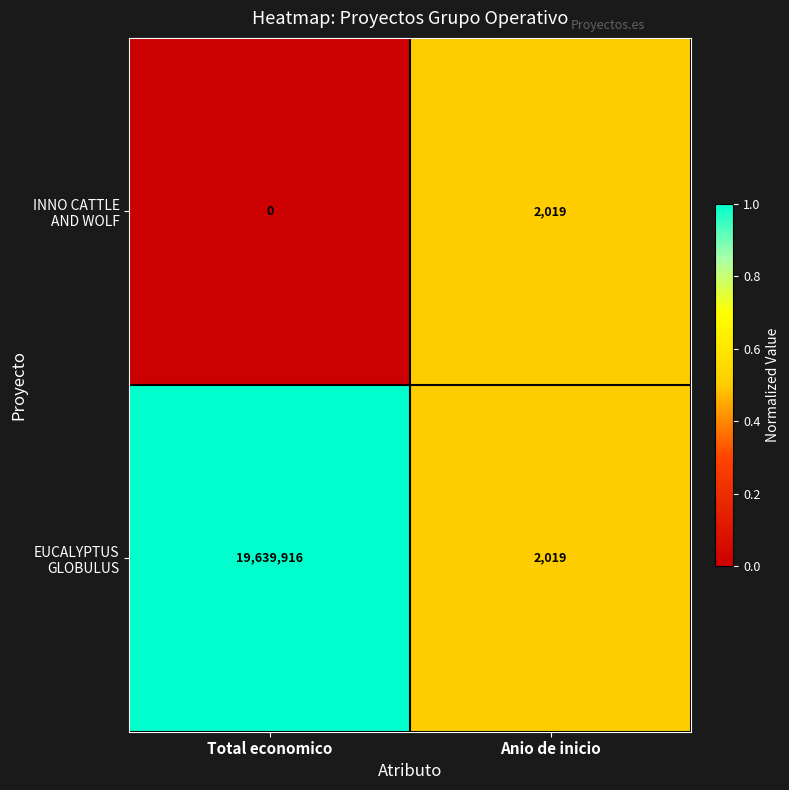

What is the total value across all series at Anio de inicio?

4038